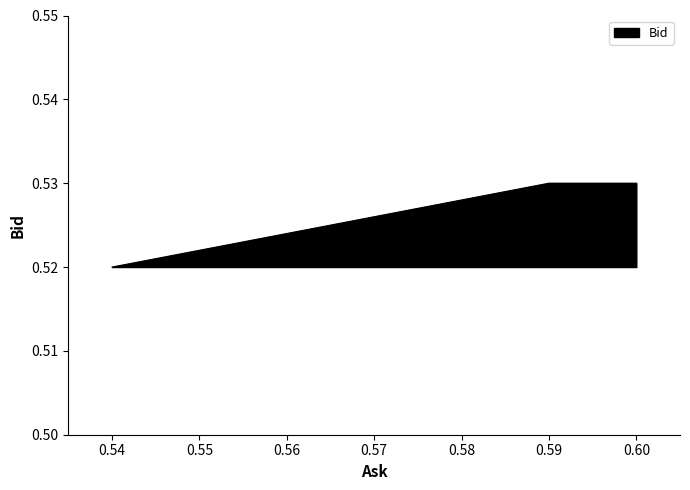

Between 0.54 and 0.60, which is larger?

0.60